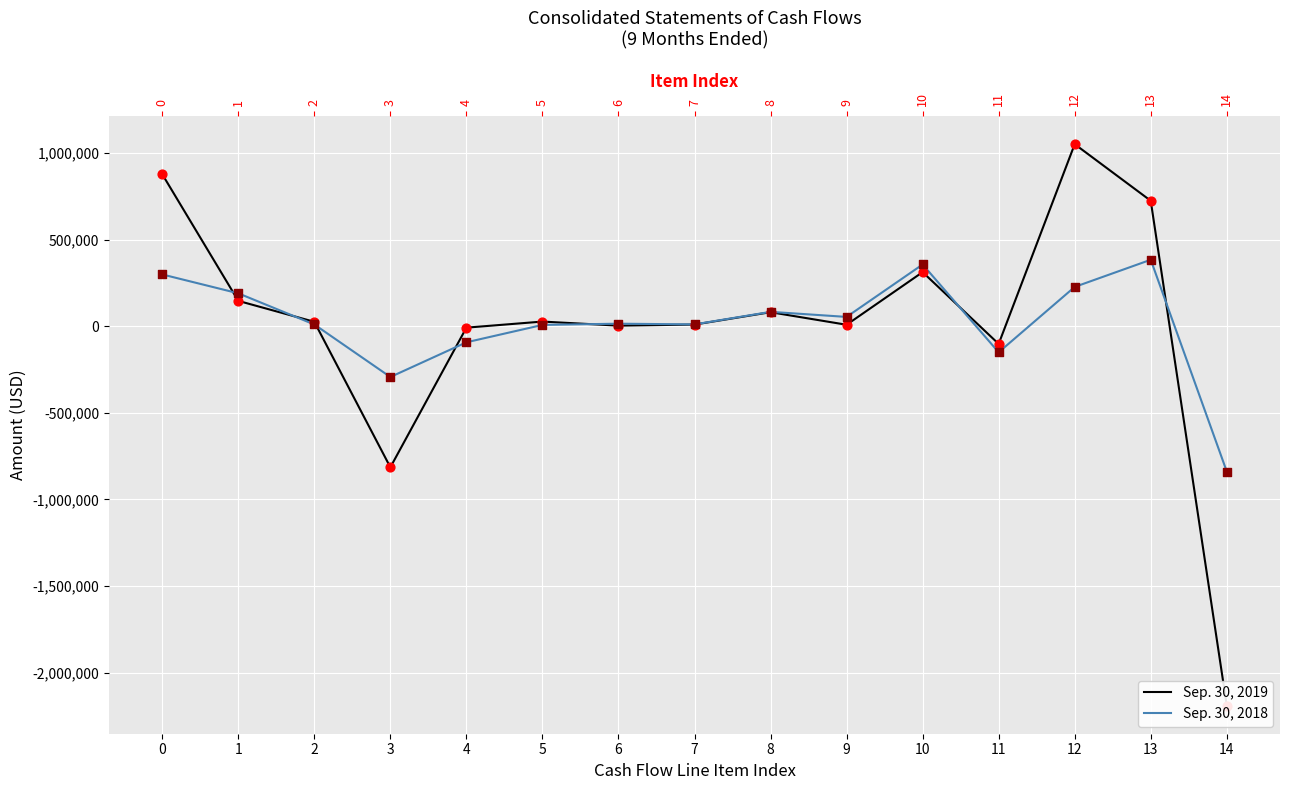

What is the total value across all series at 0?

1175901